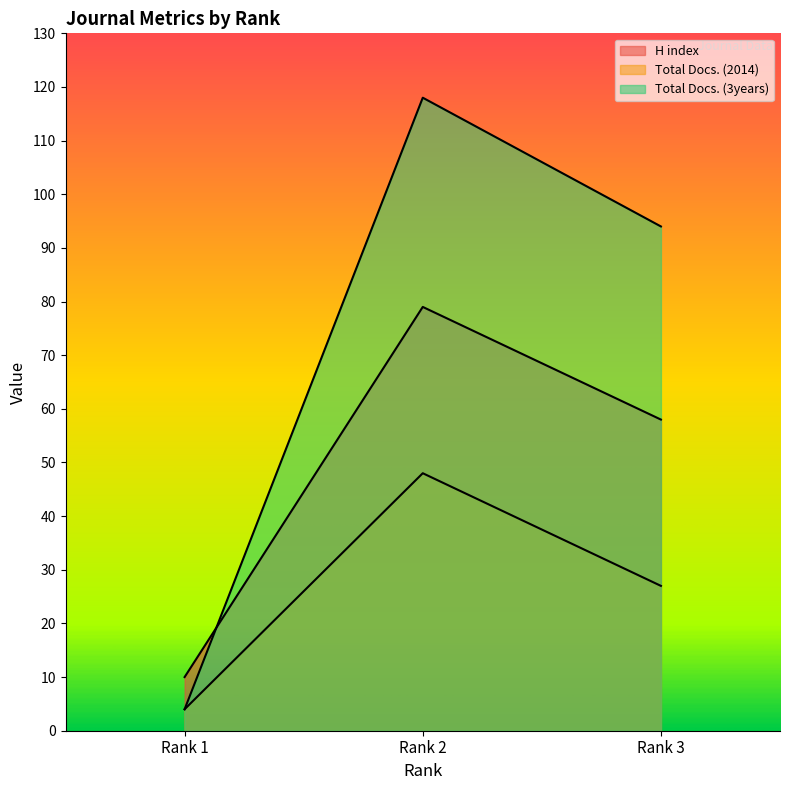

Count the Total Docs. (3years) values in the range 4 to 118.

3